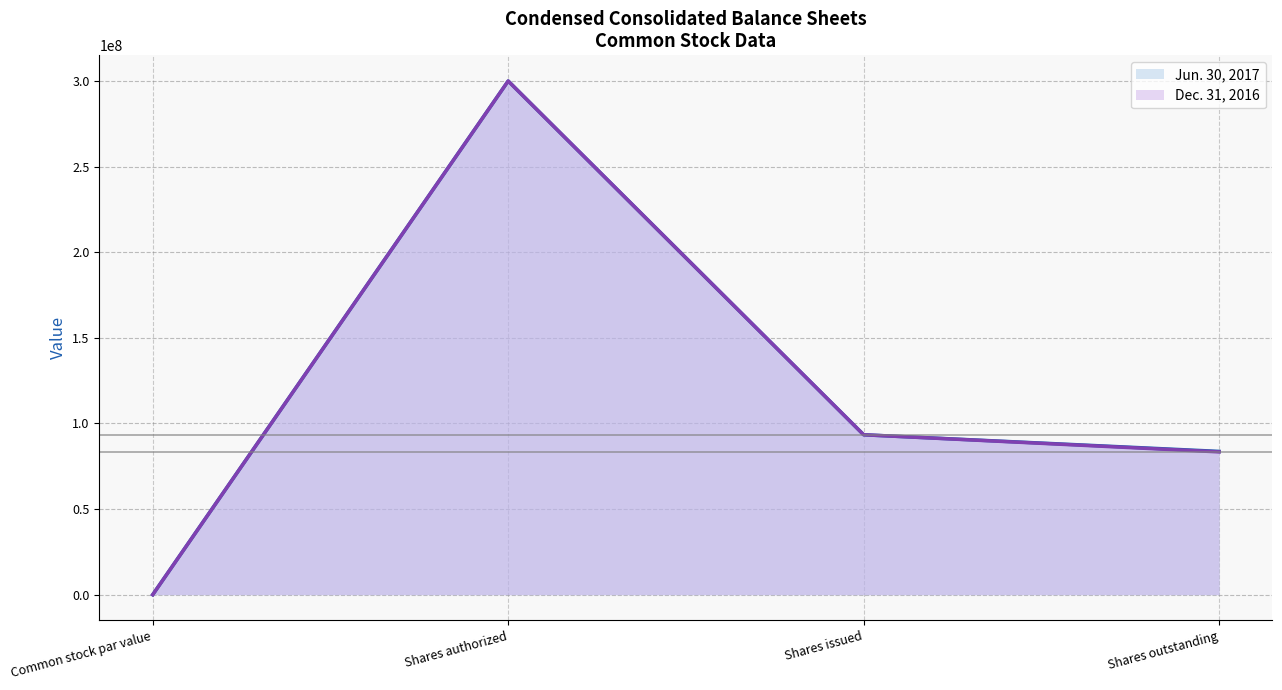

True or false: Dec. 31, 2016 (line) and Jun. 30, 2017 (line) cross at least once.

False